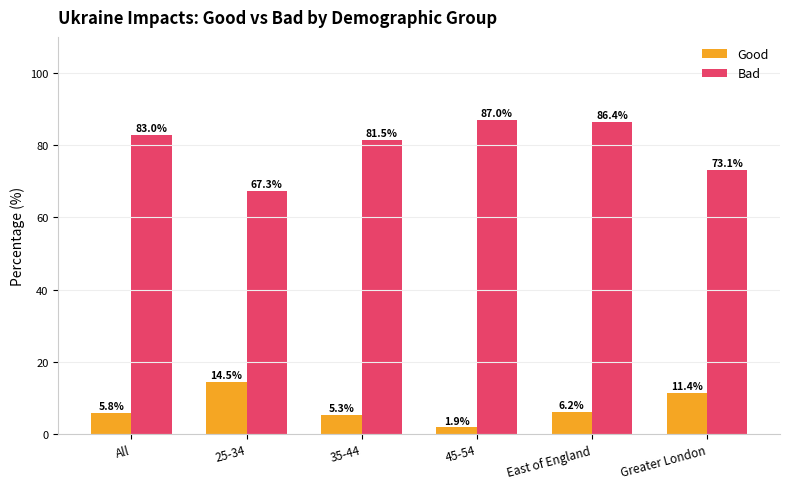

Rank the categories by Good value from highest to lowest.

25-34, Greater London, East of England, All, 35-44, 45-54